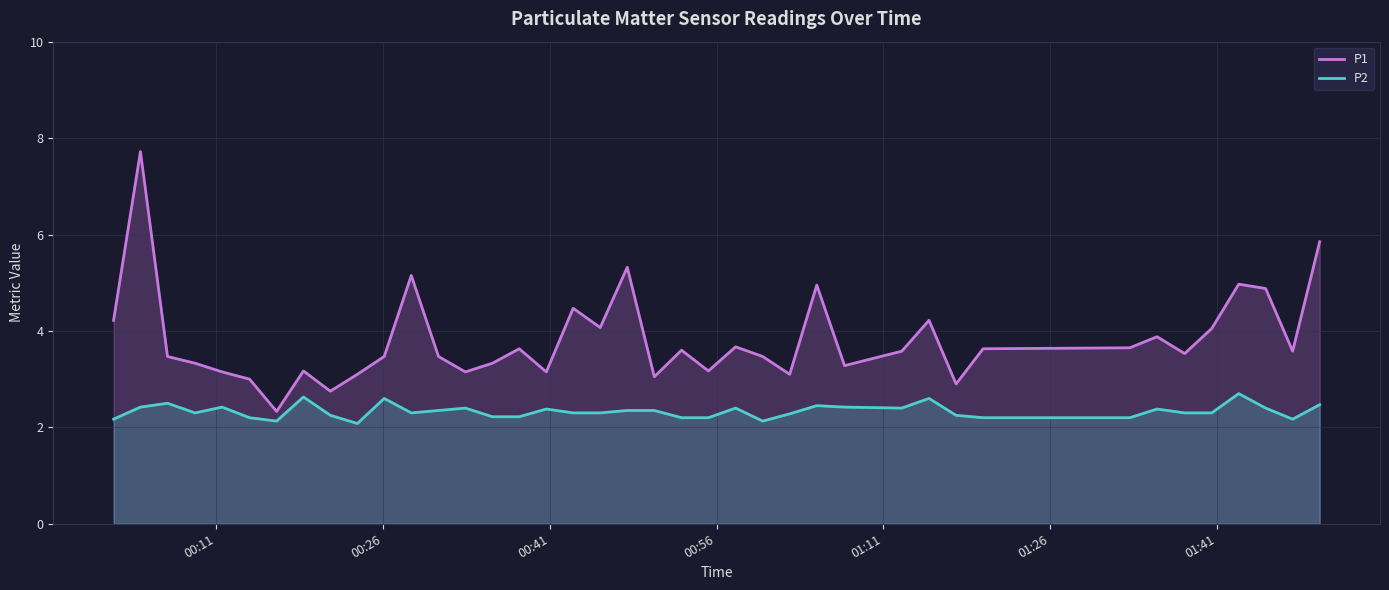

Rank the series by their maximum value, from highest to lowest.

P1, P2